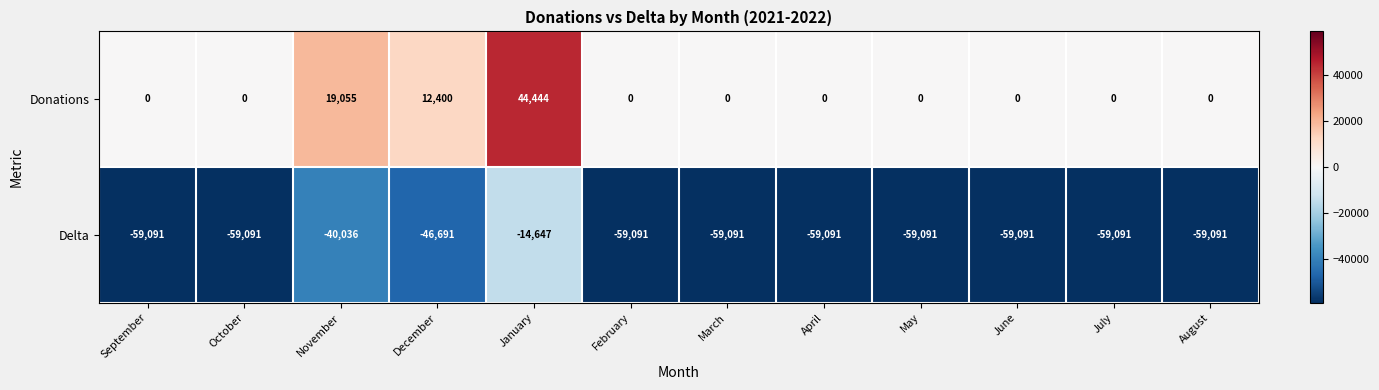

List the series in order of their overall mean, highest first.

Donations, Delta